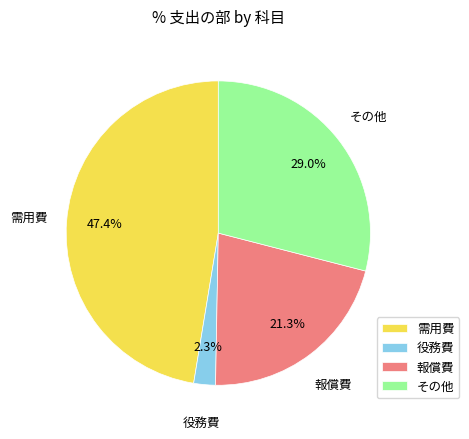

Does 役務費 represent more than half of the total?

No